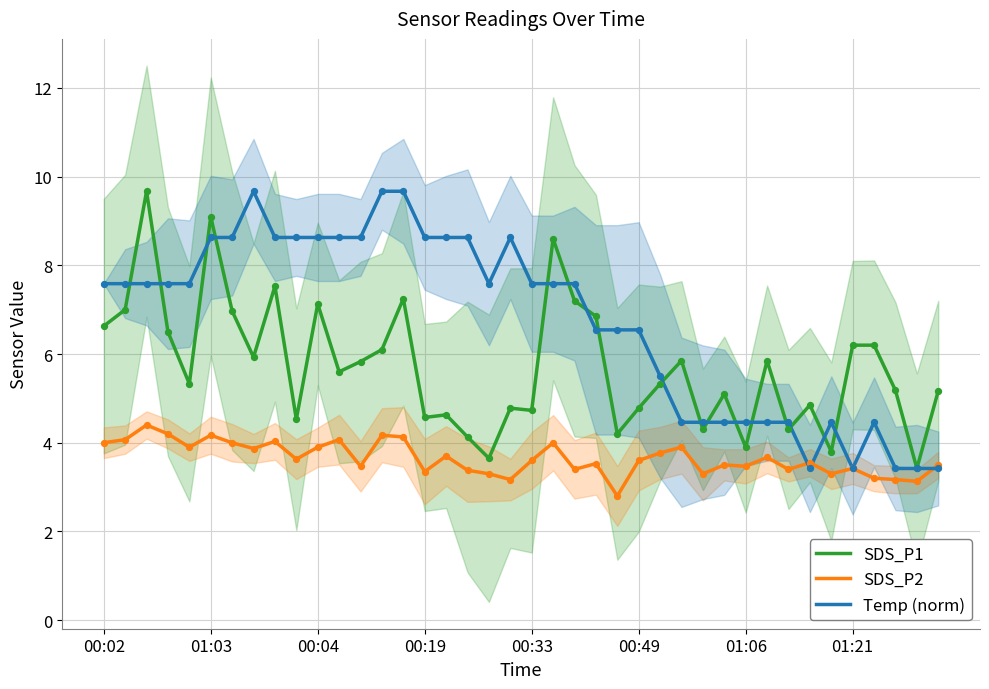

True or false: SDS_P2 and SDS_P1 cross at least once.

False